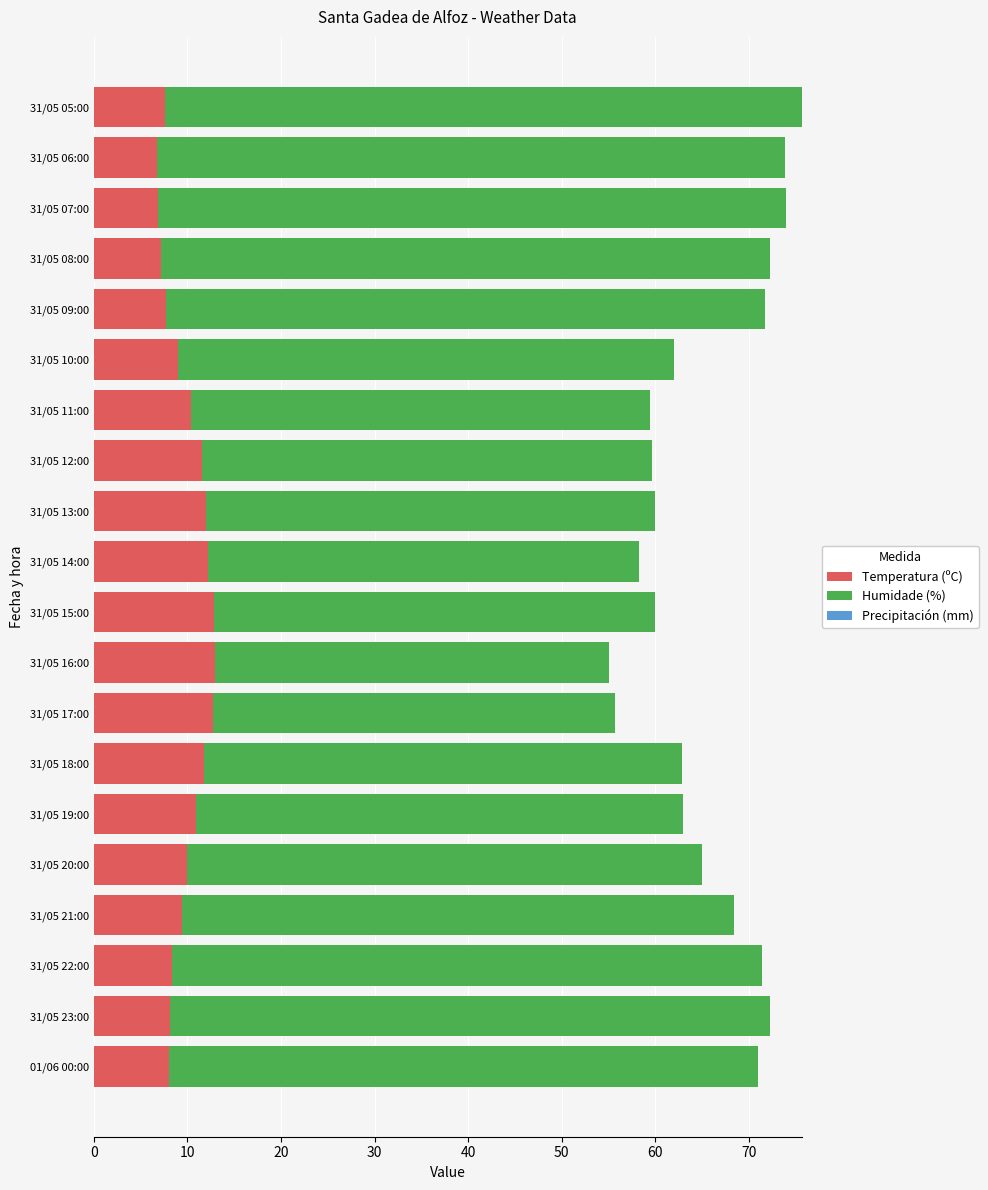

What is the total value across all series at 31/05 11:00?

59.4